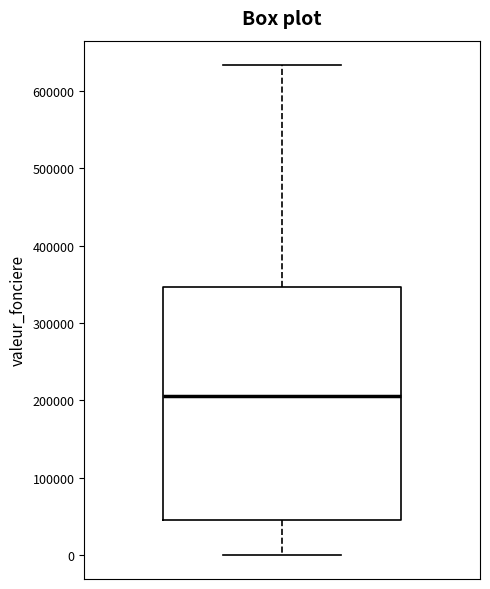

Transcribe this box plot: give where the median line is, the range the box spans, and where the two whiskers end, as read against the y-axis. The values are not printed on the chart, so give them approximately, as read against the axis.

median 210000, box 50000 to 350000, whiskers 0 to 630000